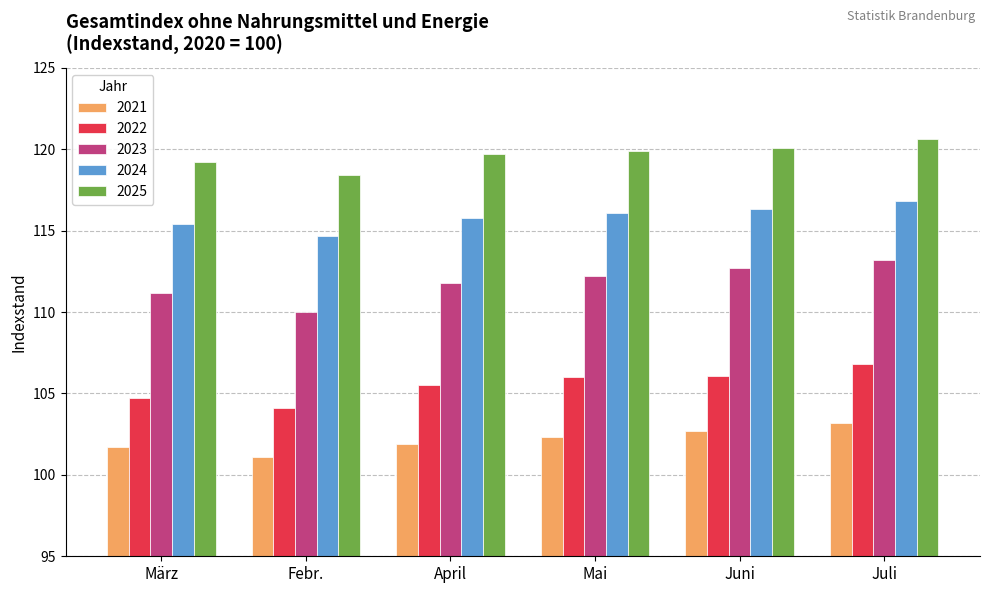

Which series has the largest total across all categories?

2025